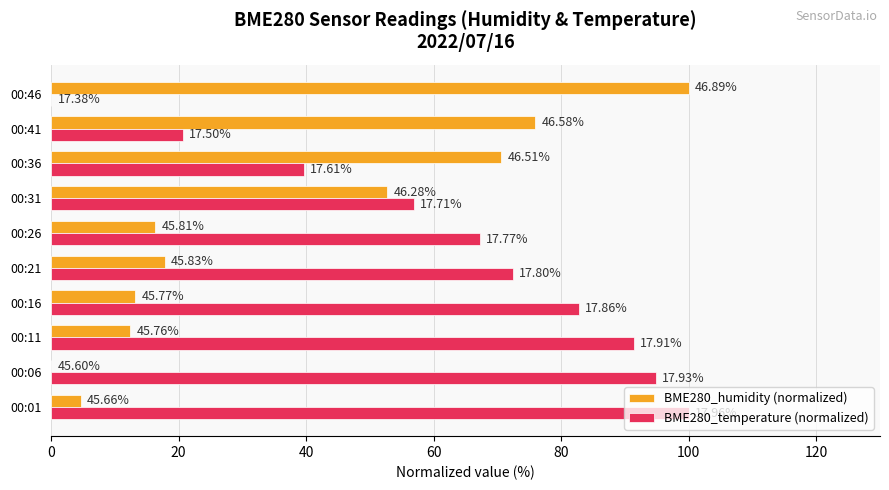

What are all the series names shown in the legend?

BME280_humidity (normalized), BME280_temperature (normalized)